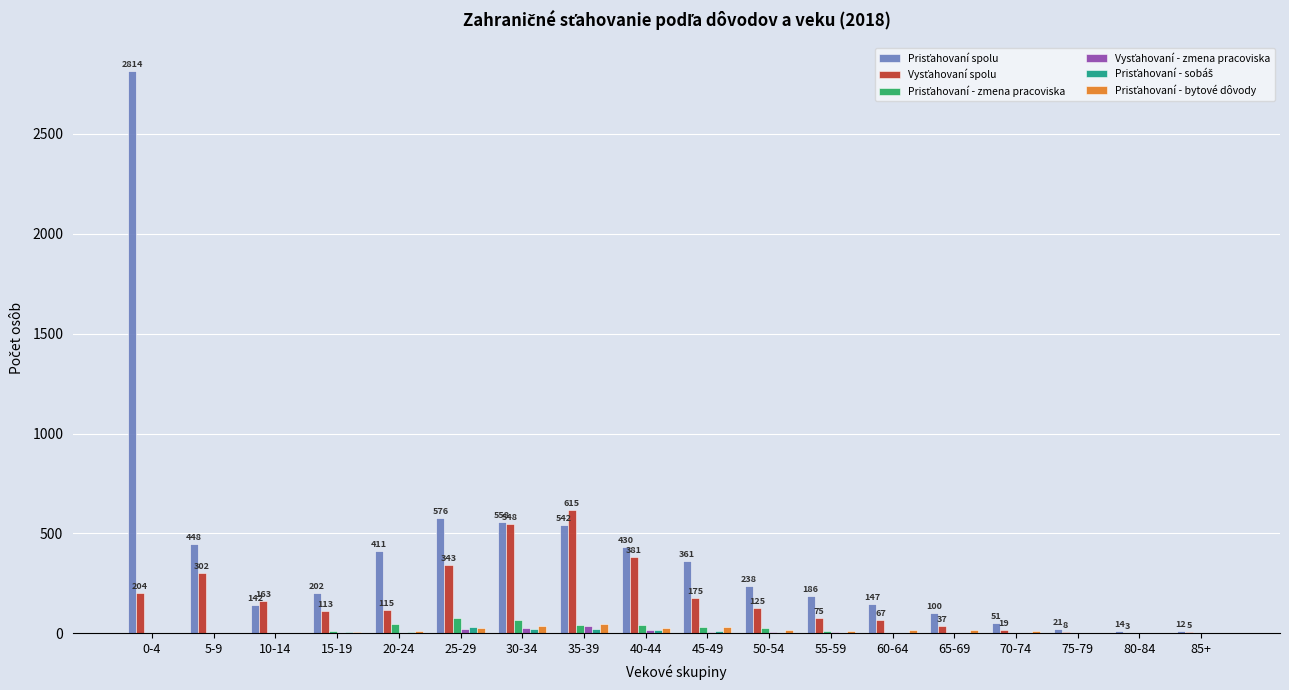

What is the maximum value shown in the chart?

2814